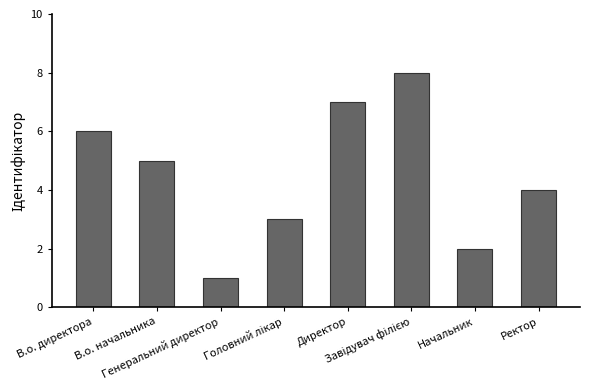

What is the value of the 8th bar from the left?

4